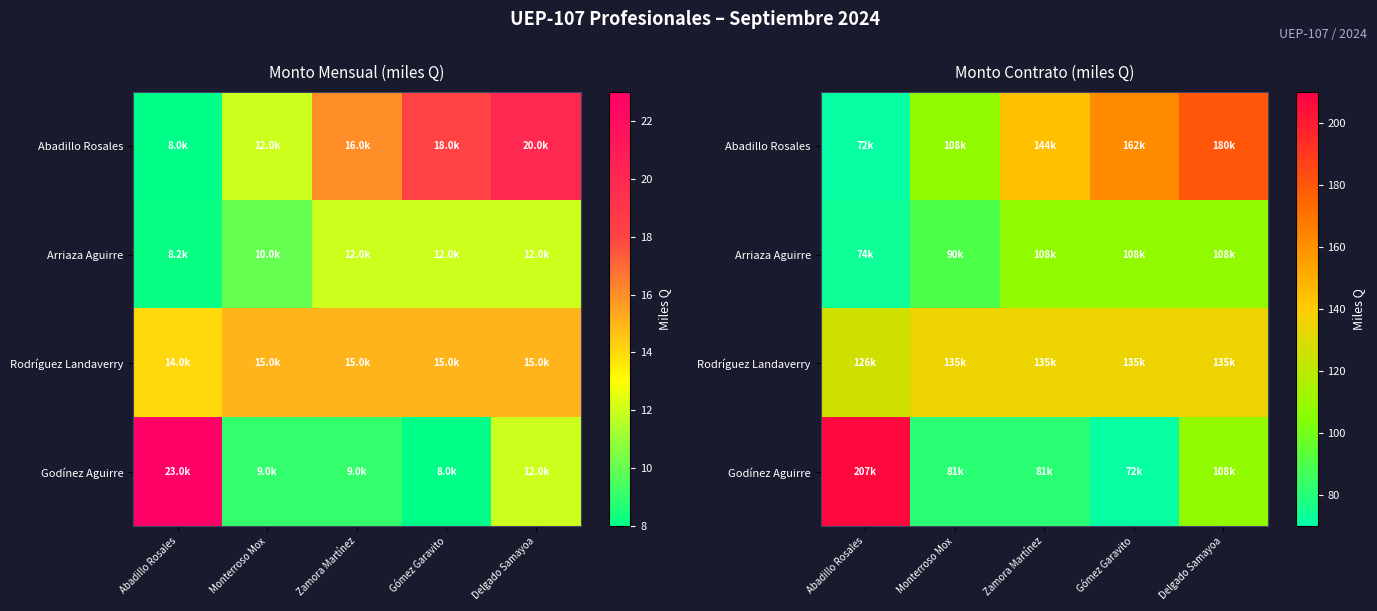

List the series in order of their peak value, highest first.

Godínez Aguirre, Abadillo Rosales, Rodríguez Landaverry, Arriaza Aguirre